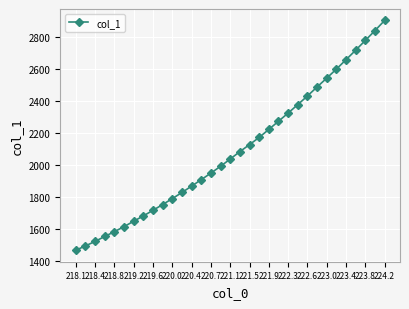

What is the smallest value displayed?

1470.0